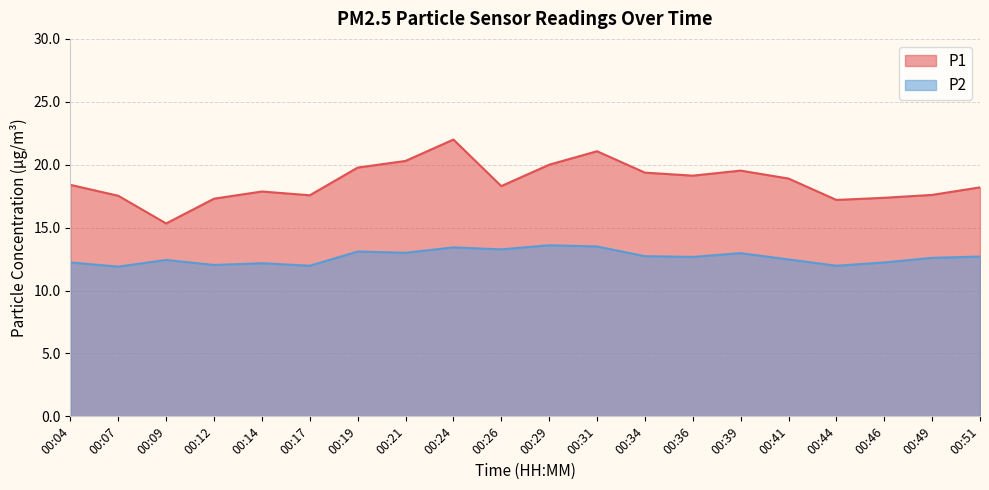

Which category has the lowest value across all series?

00:07